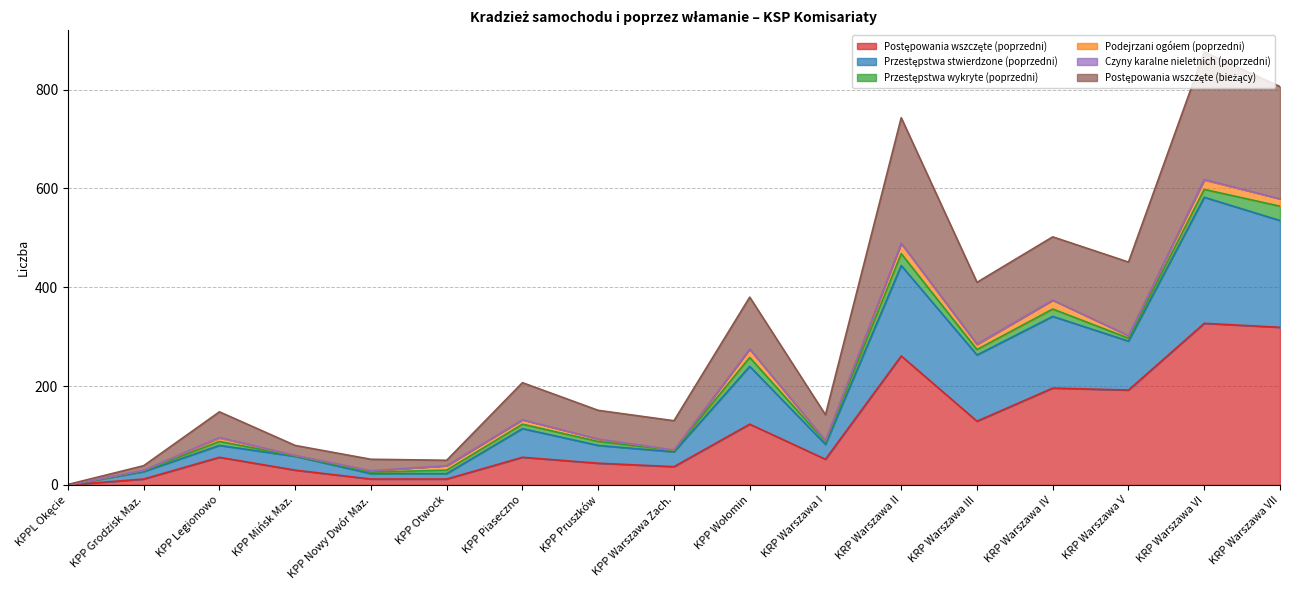

True or false: Postępowania wszczęte (bieżący) and Postępowania wszczęte (poprzedni) intersect in this chart.

False